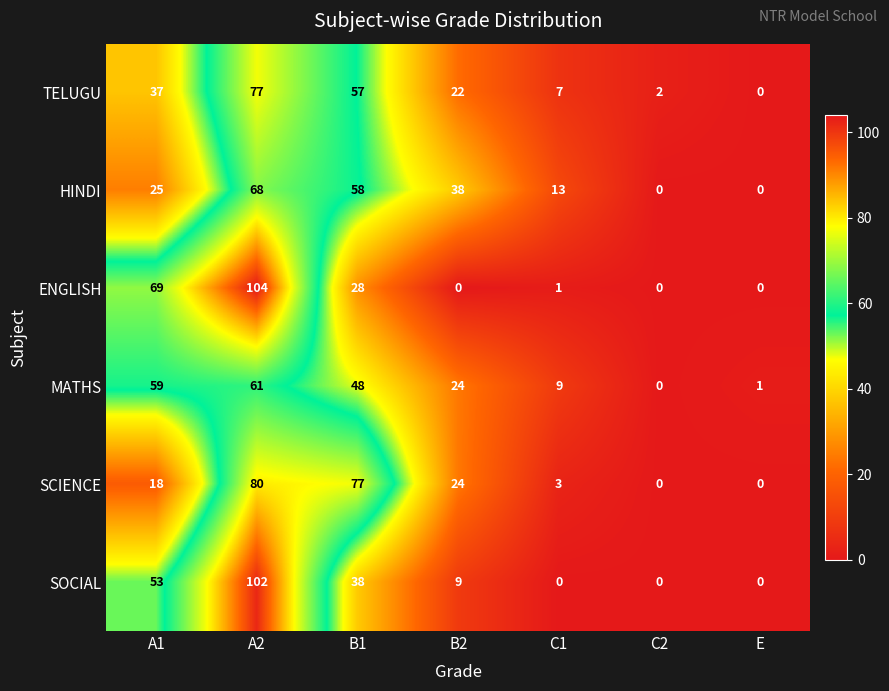

True or false: HINDI has a value of 35 at E.

False